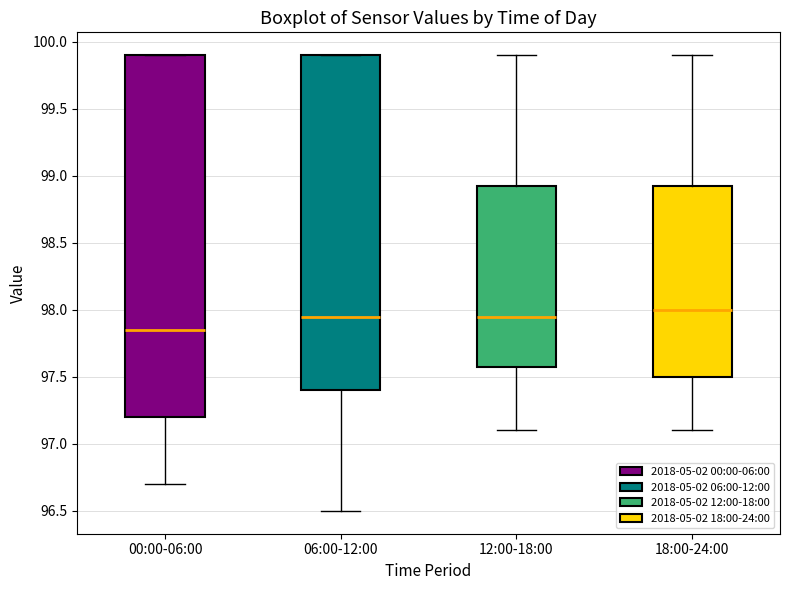

Which box's median line is the lowest?

00:00-06:00